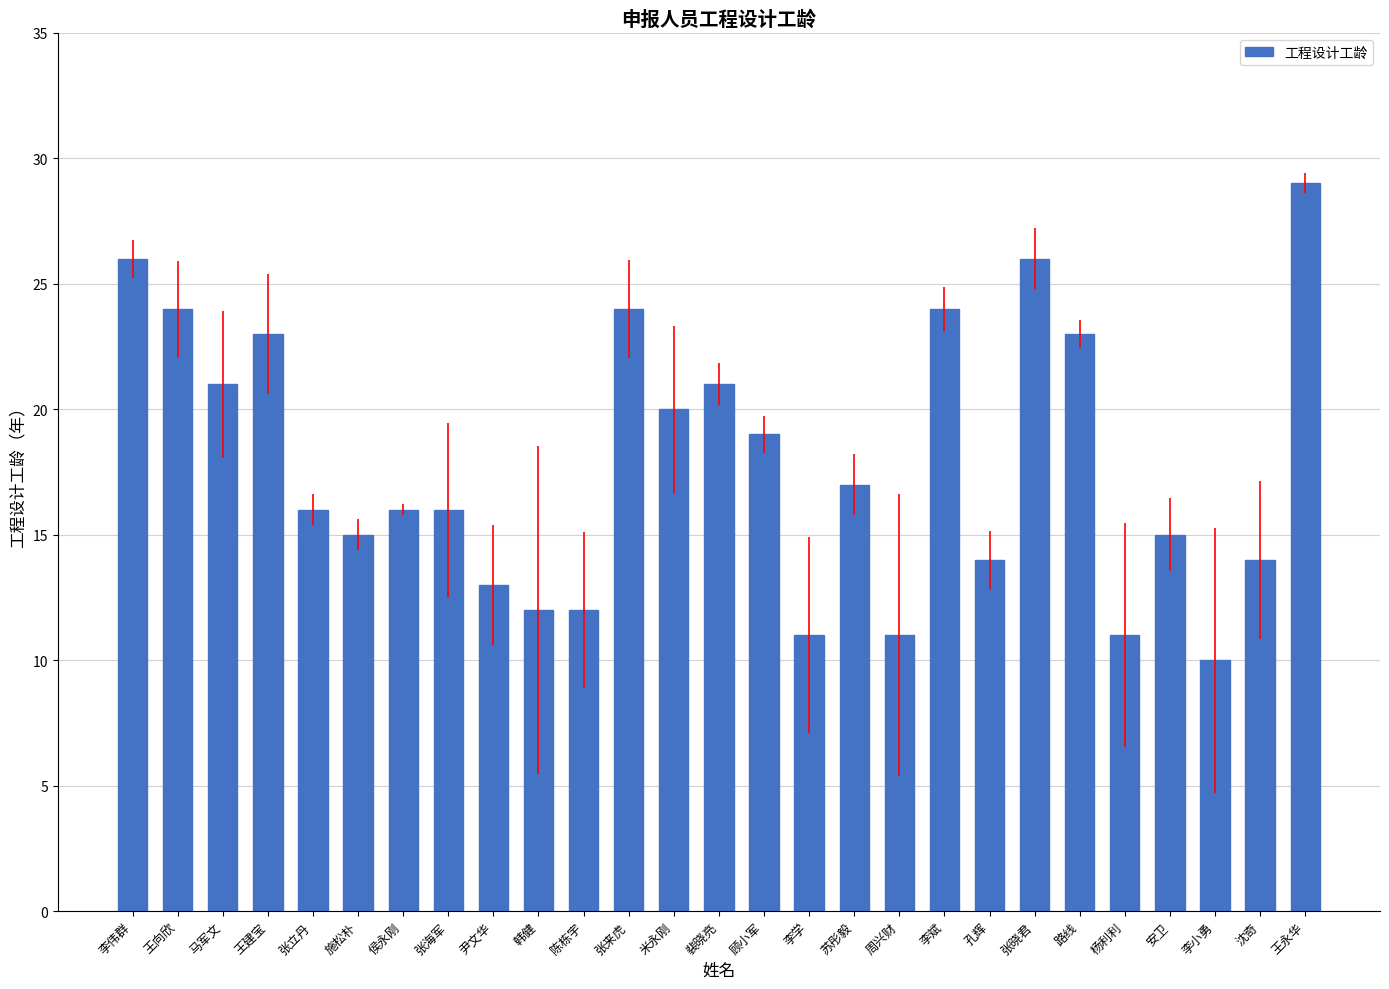

How many data points does each series have?

27